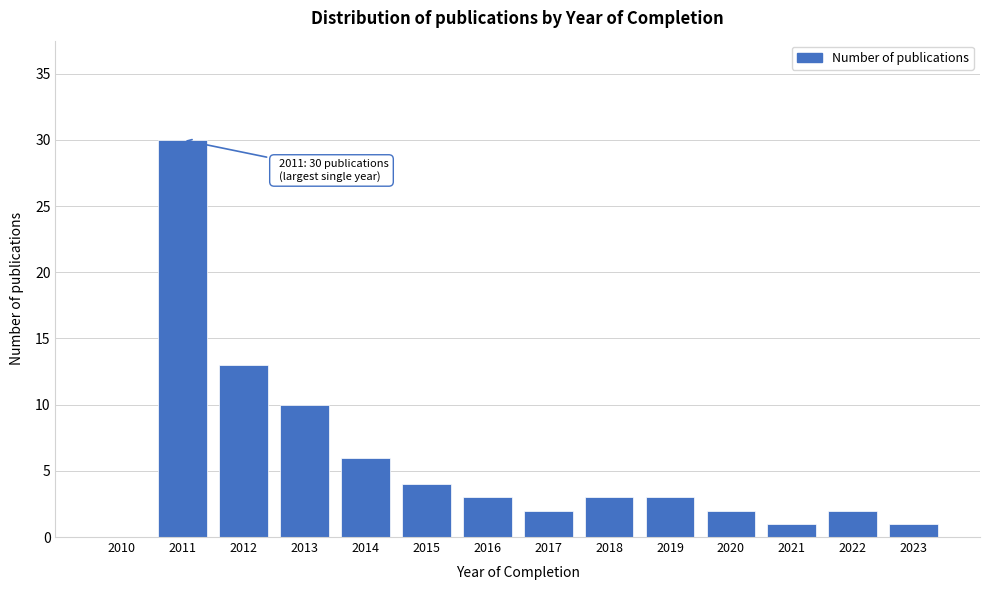

Reading left to right, extract all data points from this chart.

2010=0	2011=30	2012=13	2013=10	2014=6	2015=4	2016=3	2017=2	2018=3	2019=3	2020=2	2021=1	2022=2	2023=1